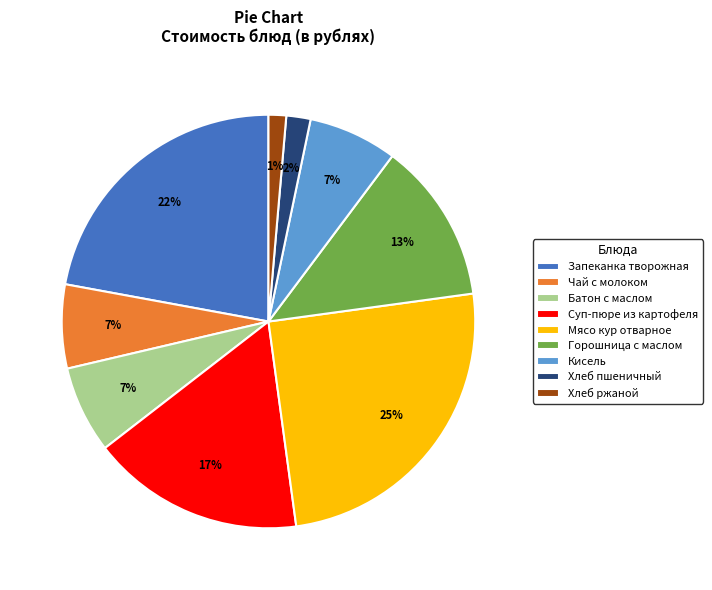

To the nearest percent, what is the difference between the Кисель and Горошница с маслом slice percentages?

6%